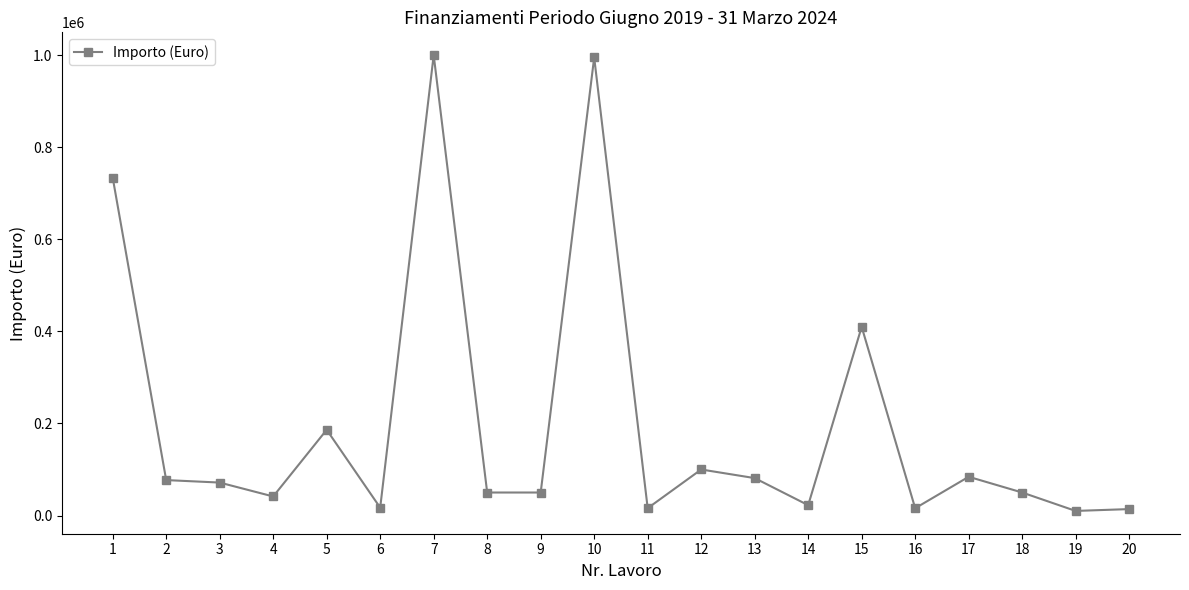

What is the approximate value at 17?

84168